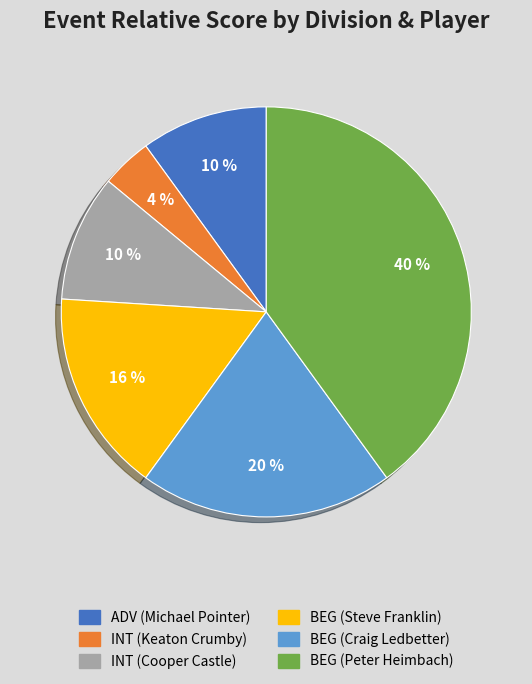

Does any single category account for the majority?

No